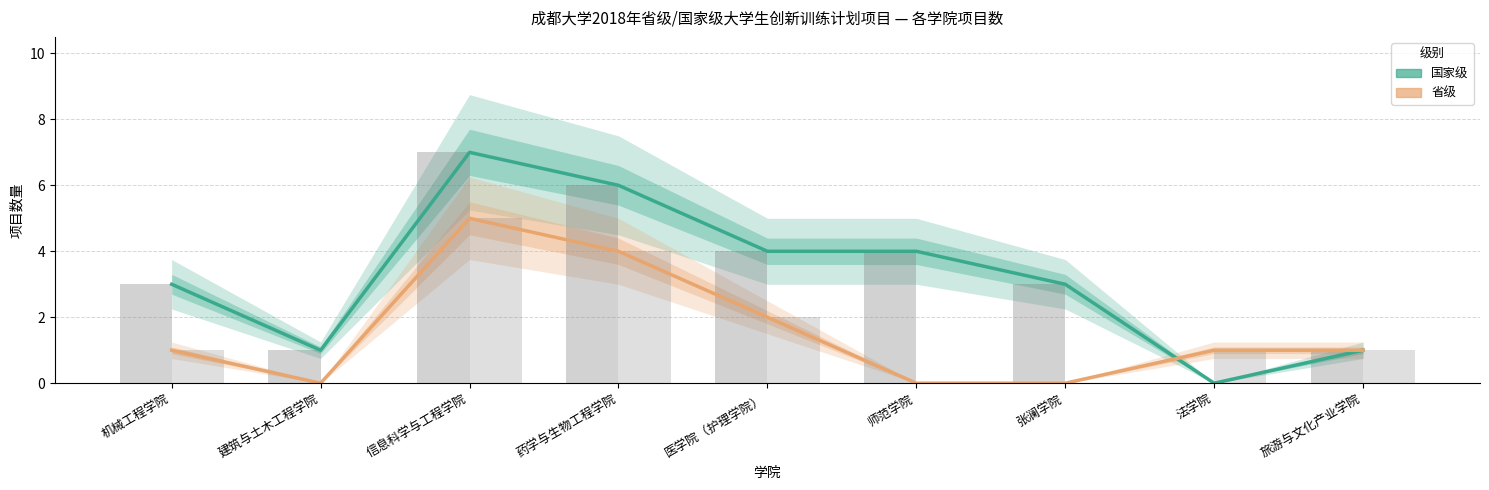

Where is 国家级（计数） nearest to the value 3?

机械工程学院